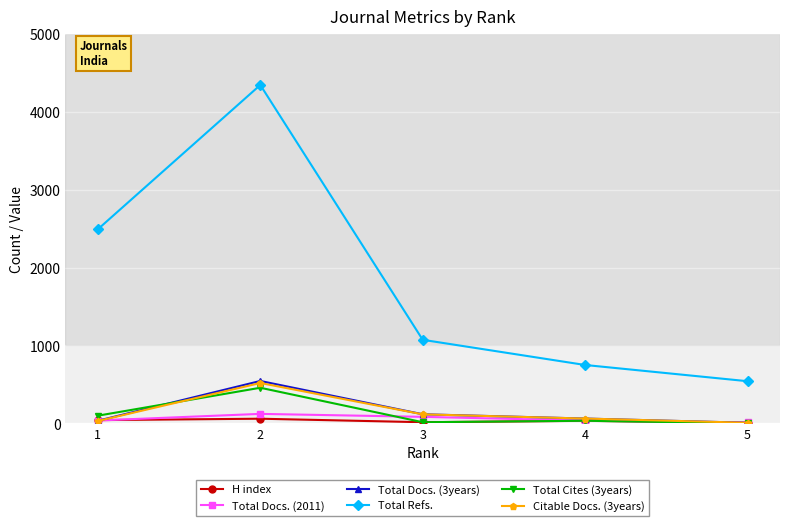

Which series changed the most between 2 and 5?

Total Refs.